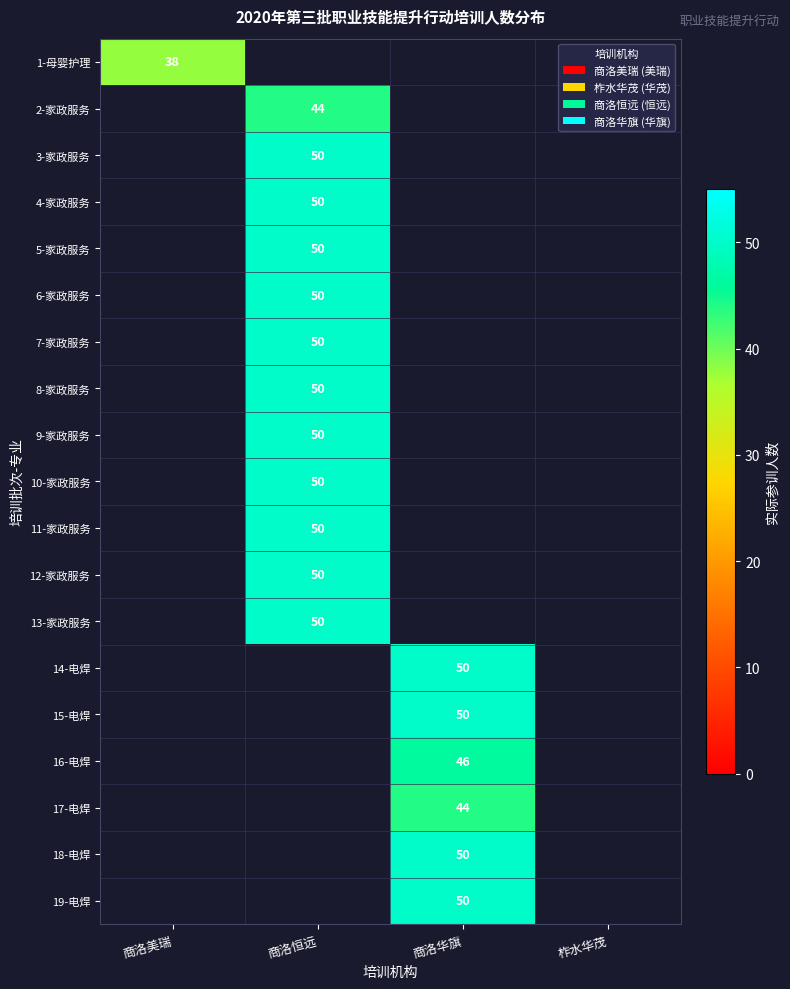

The 1-母婴护理 series shows 38 at 商洛美瑞. True or false?

True